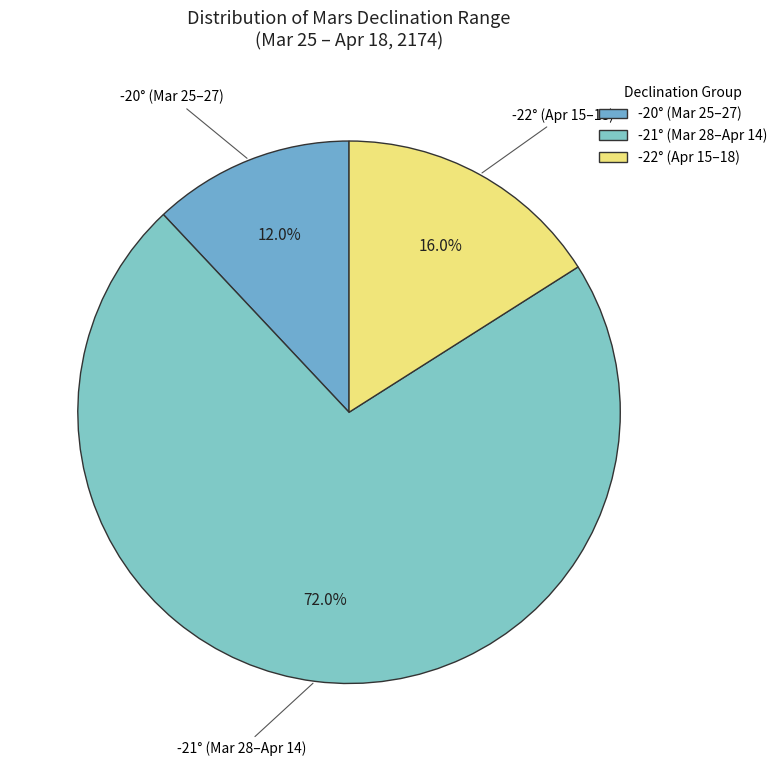

Which slice represents more than half of the pie?

-21° (Mar 28–Apr 14)